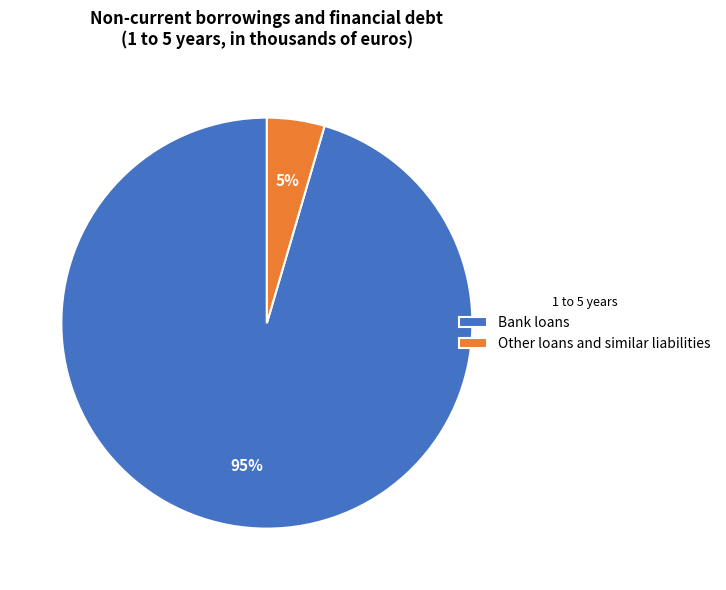

Between Other loans and similar liabilities and Bank loans, which is larger?

Bank loans